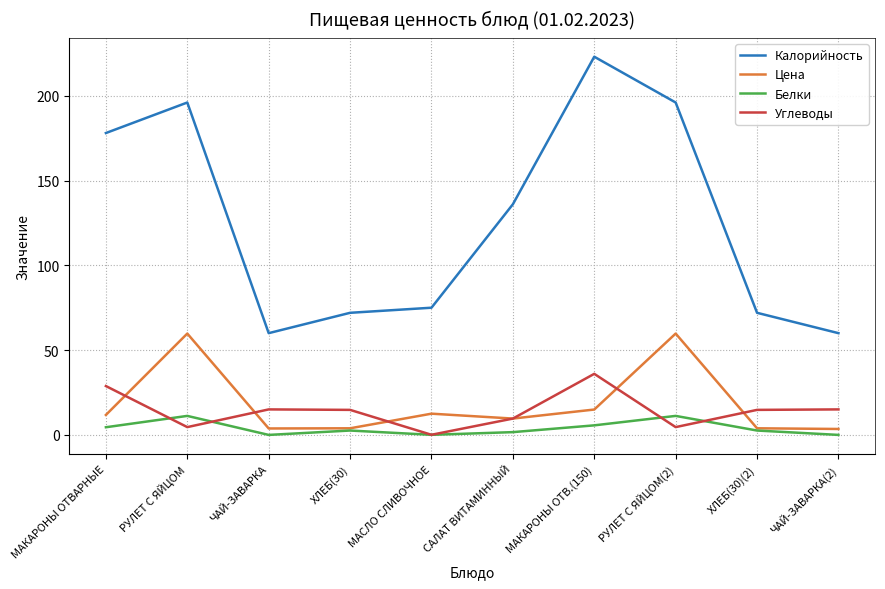

What value does the Калорийность series have at РУЛЕТ С ЯЙЦОМ(2)?

196.0